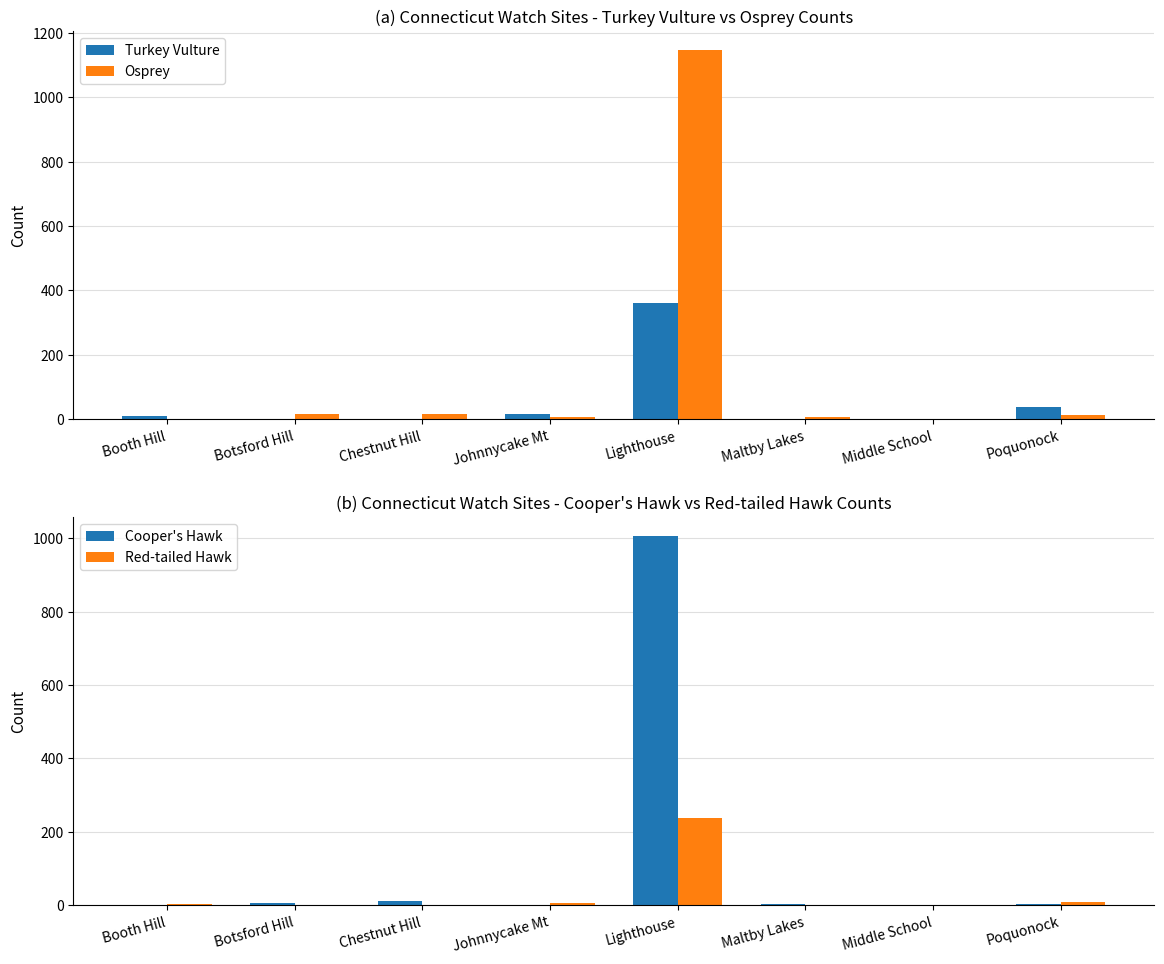

Between Middle School and Lighthouse, which is larger?

Lighthouse